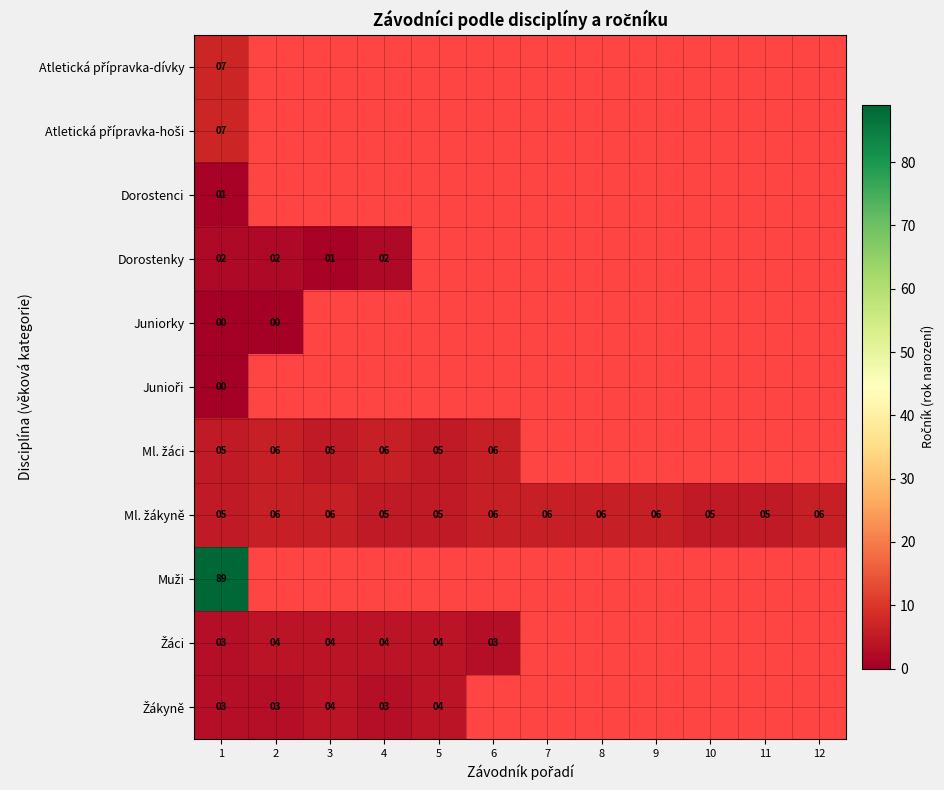

At which category is the sum across all series the highest?

1